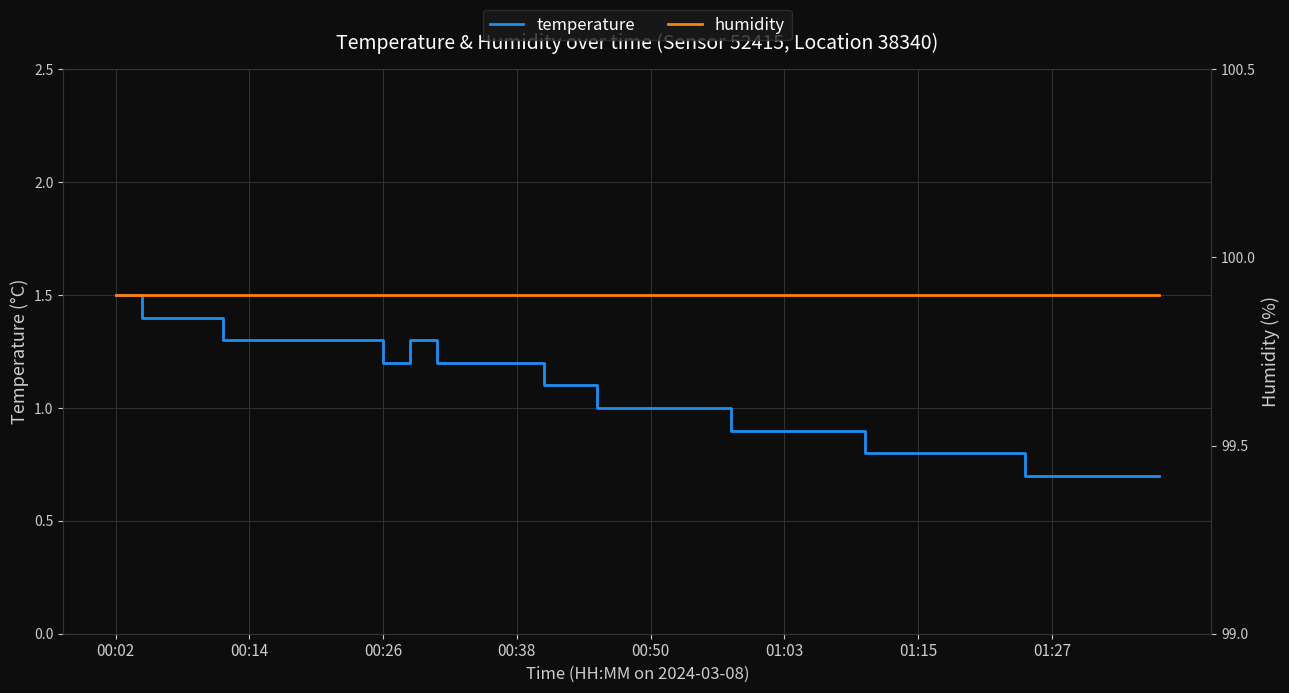

How many data points in temperature are less than 1?

17